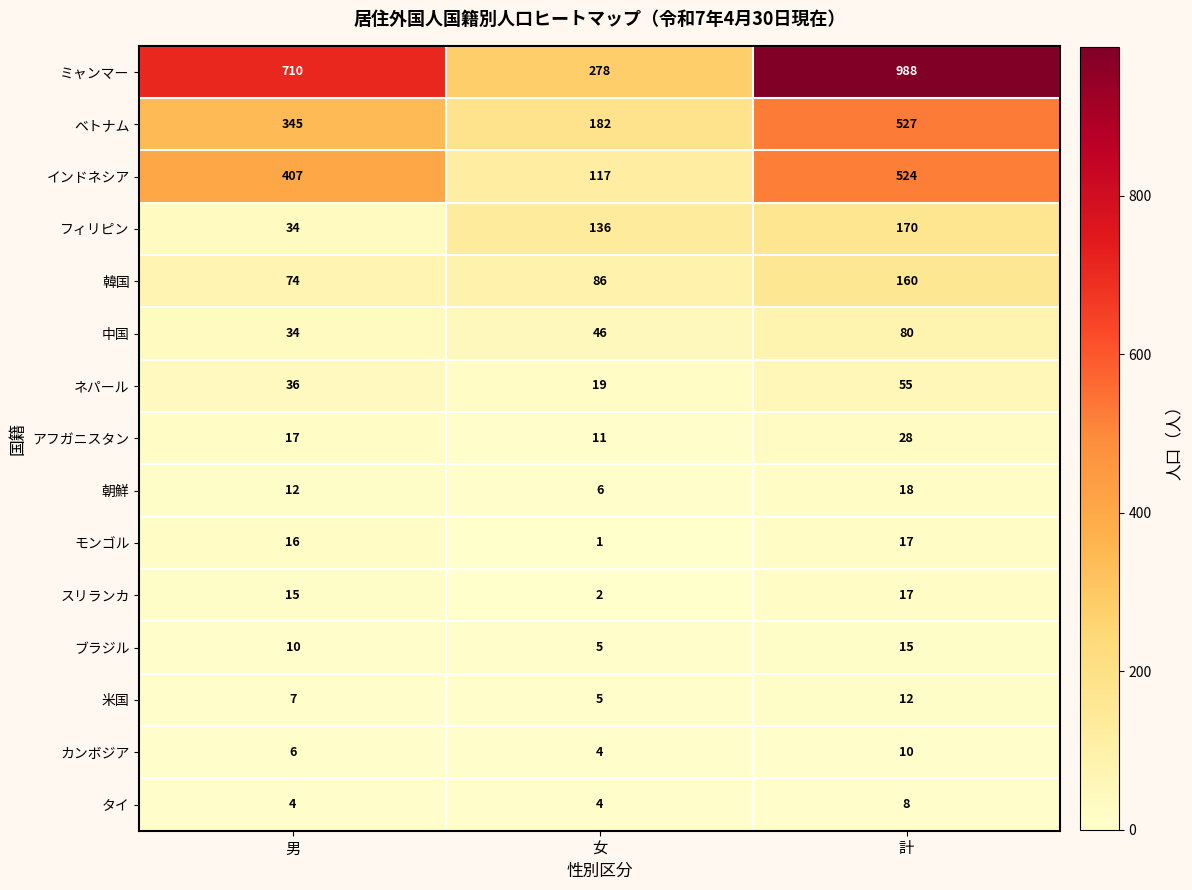

How many distinct data groups are displayed?

15